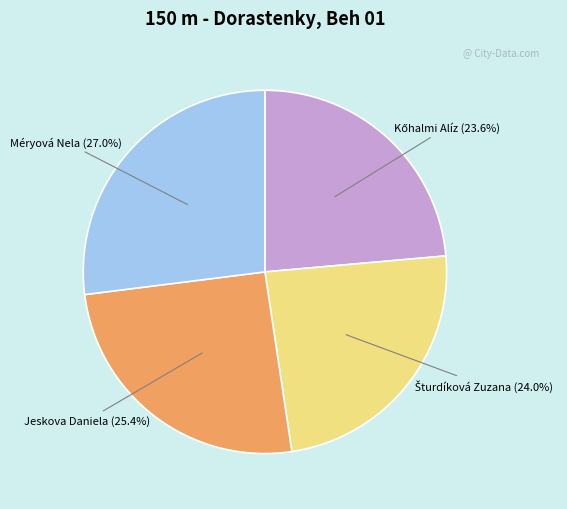

What portion of the pie excludes Jeskova Daniela?

74.6%